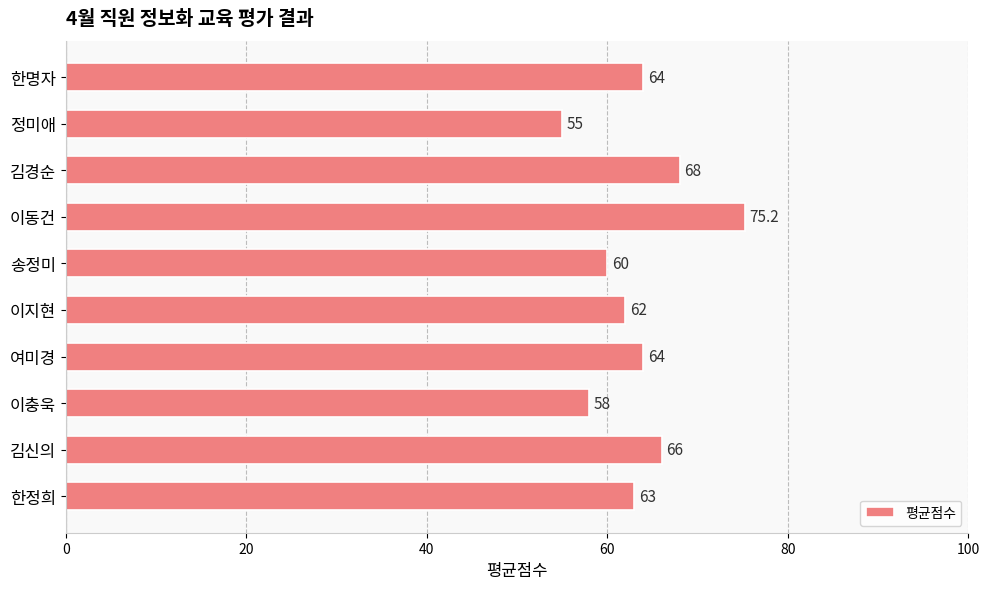

At which category does the chart reach its minimum across all series?

정미애